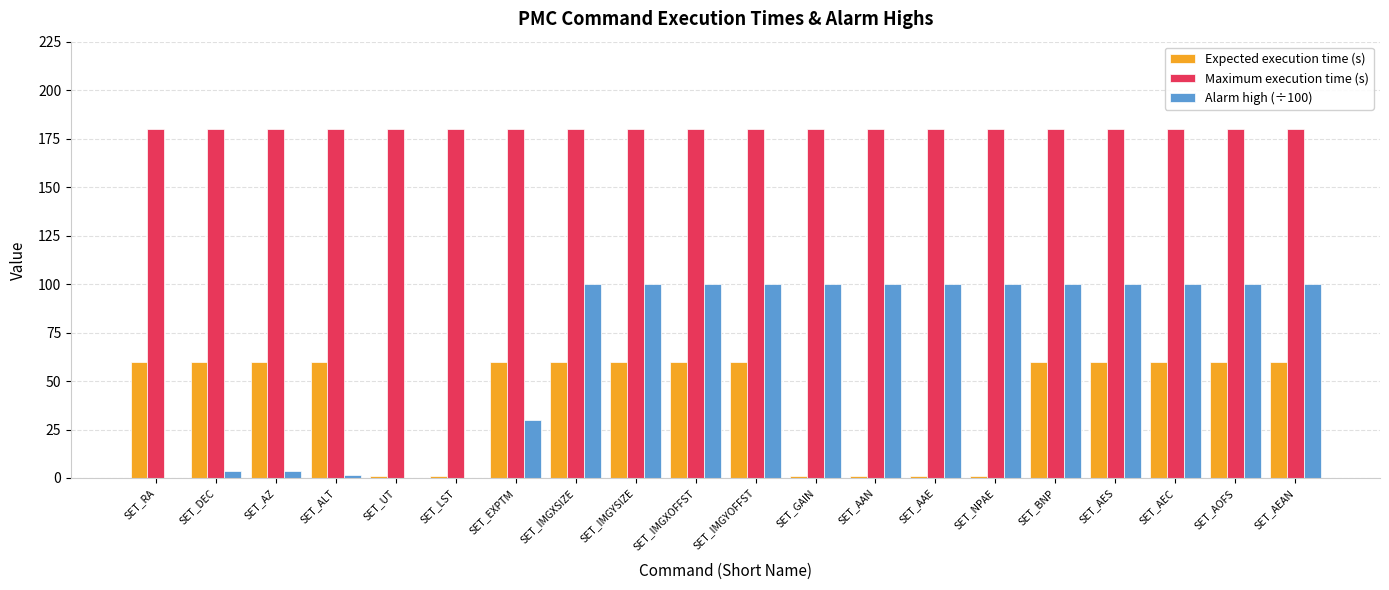

Is it true that Maximum execution time (s) equals 180.0 at SET_IMGXOFFST?

True